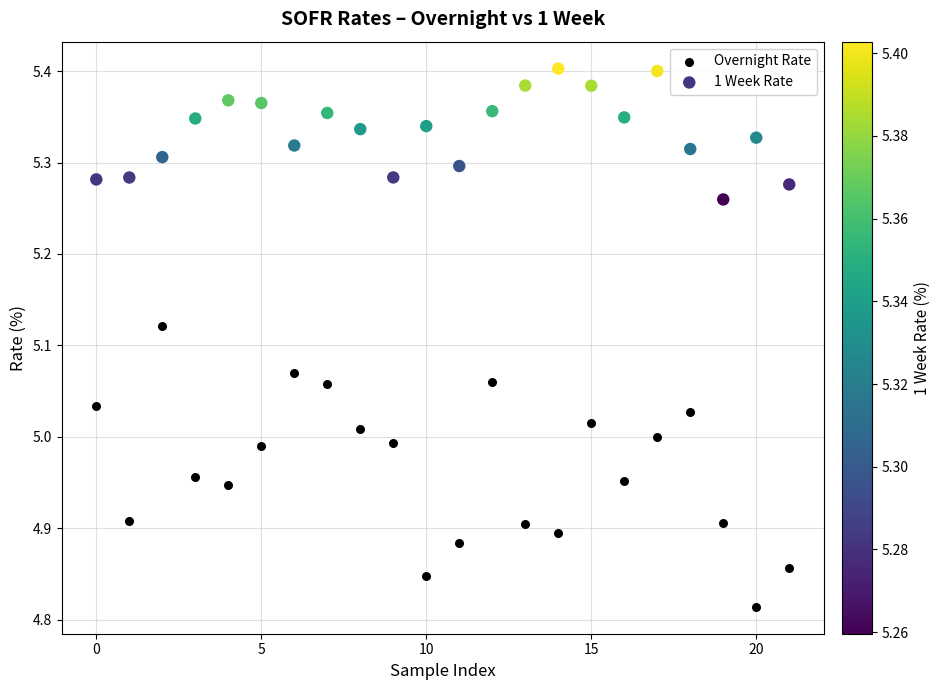

Which series contains the highest Y value?

1 Week Rate